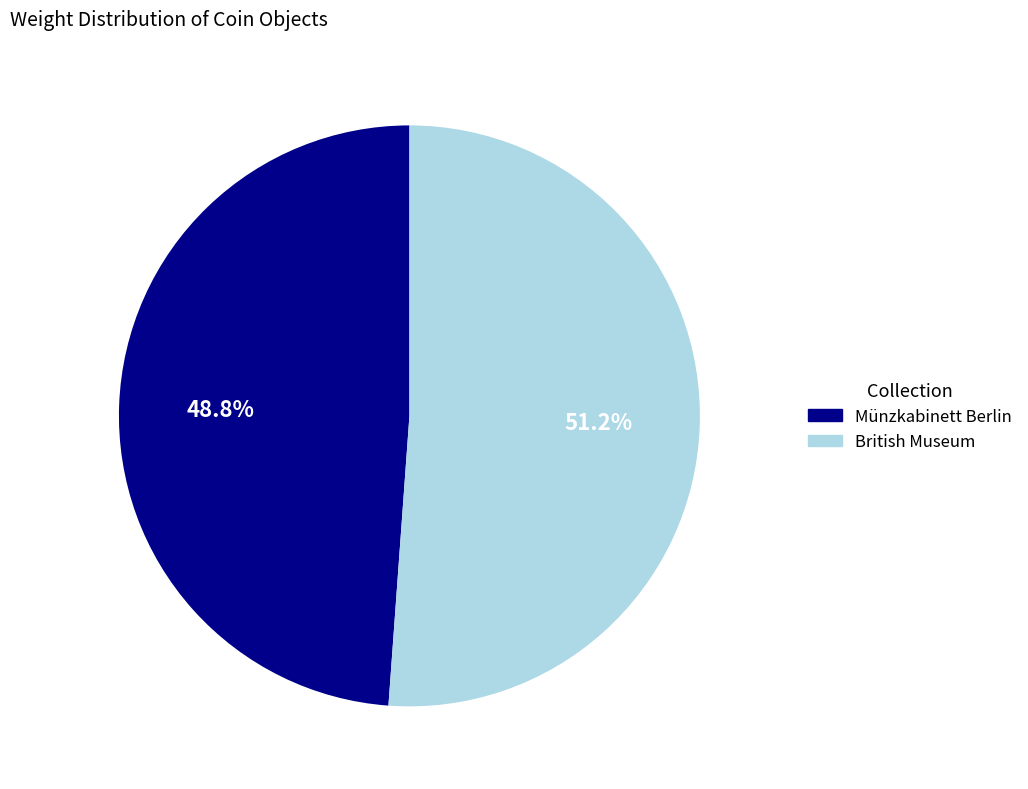

The Münzkabinett Berlin slice represents 60% of the pie. True or false?

False